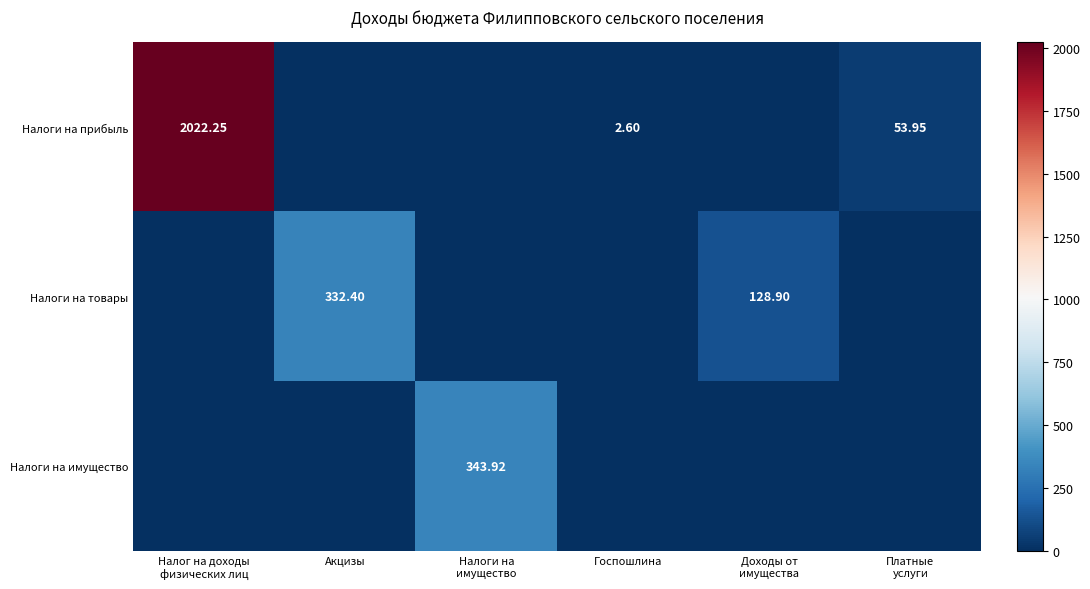

List the series in order of their peak value, highest first.

Налоги на прибыль, Налоги на имущество, Налоги на товары